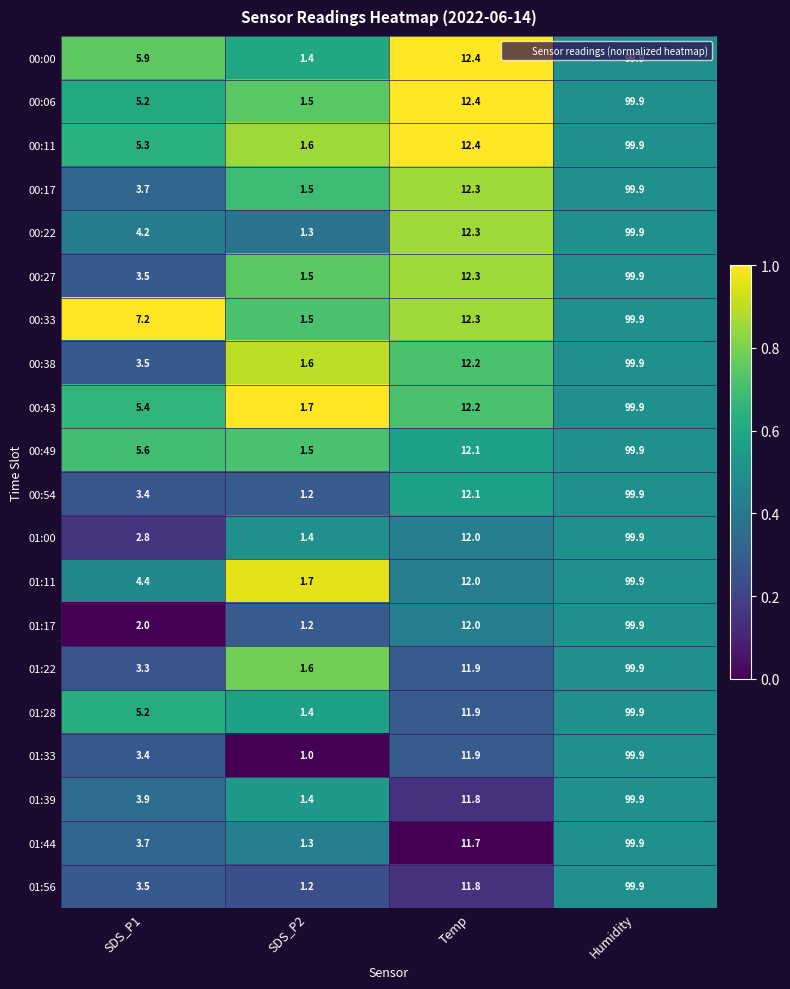

Is it true that 00:49 equals 1.5 at SDS_P2?

True